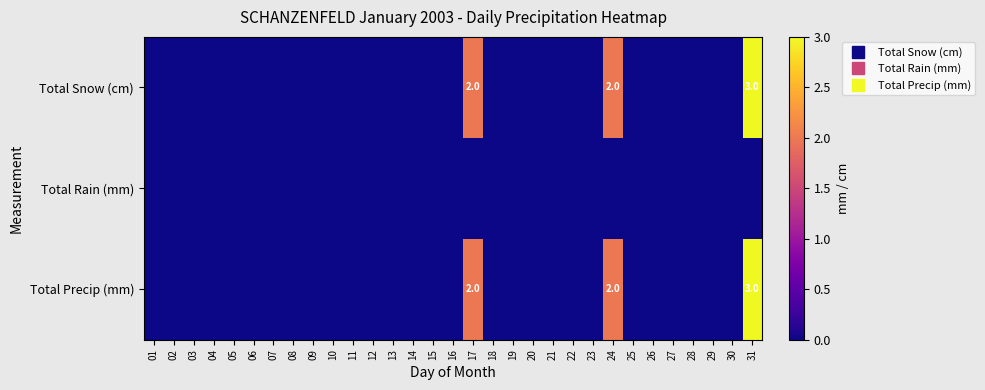

Which series has the largest total across all categories?

Total Snow (cm)